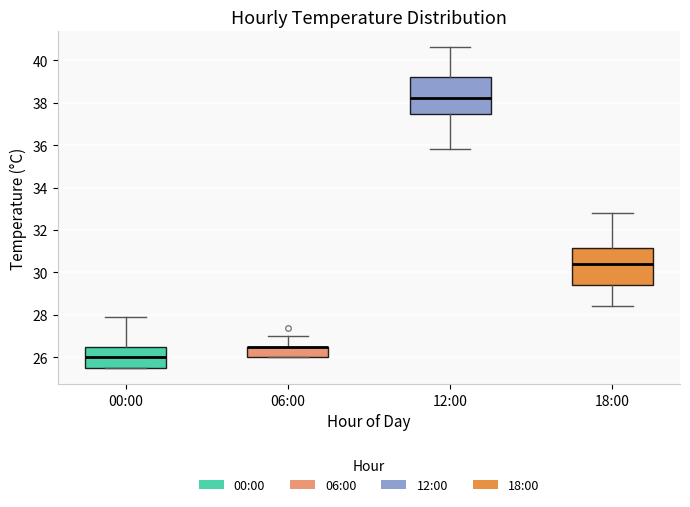

Reading left to right, transcribe this box plot: for each box, give where its median line is, the range the box spans, and where its two whiskers end, as read against the y-axis. The values are not printed on the chart, so give them approximately, as read against the axis.

00:00: median 26.0, box 25.6 to 26.6, whiskers 25.6 to 28.0
06:00: median 26.6 (drawn on the box's upper edge), box 26.0 to 26.6, whiskers 26.0 to 27.0
12:00: median 38.2, box 37.4 to 39.2, whiskers 35.8 to 40.6
18:00: median 30.4, box 29.4 to 31.2, whiskers 28.4 to 32.8